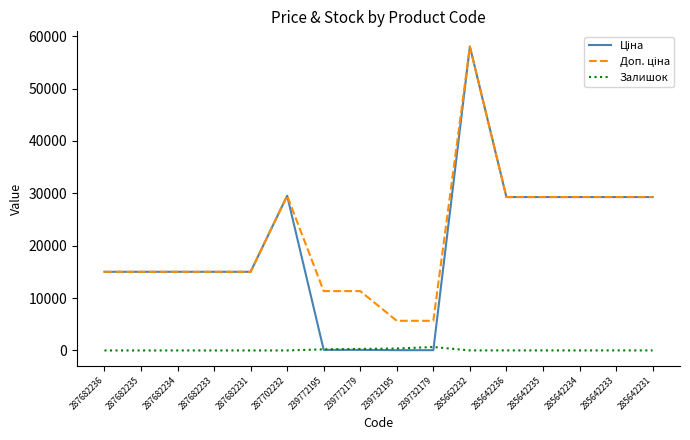

What is the maximum value shown in the chart?

58037.0